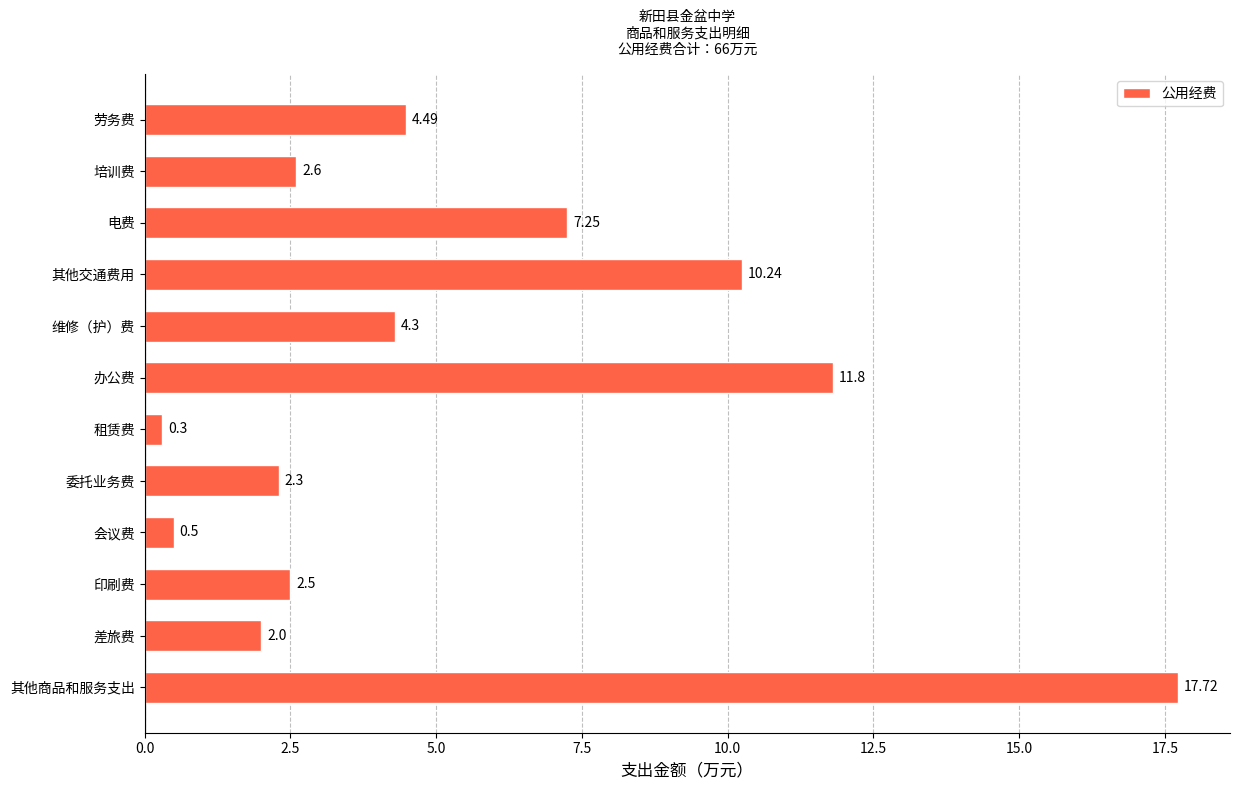

What is the smallest value displayed?

0.3